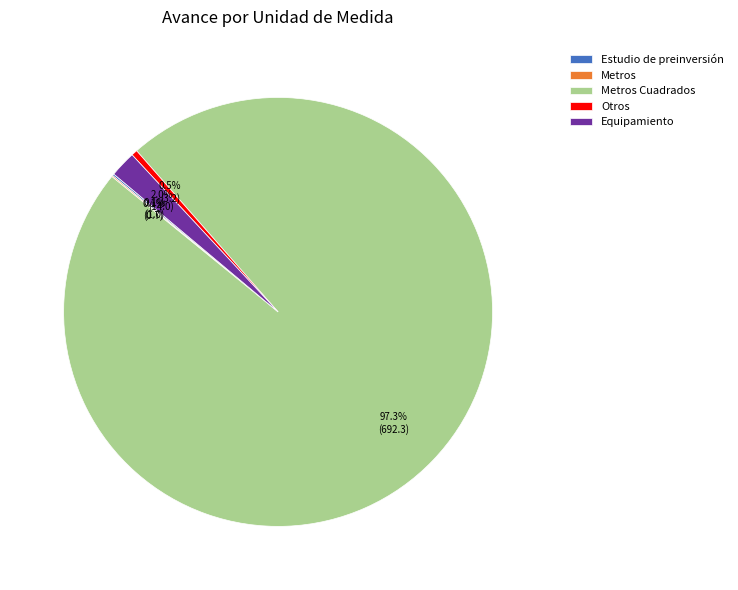

What portion of the pie excludes Otros?

99.4%